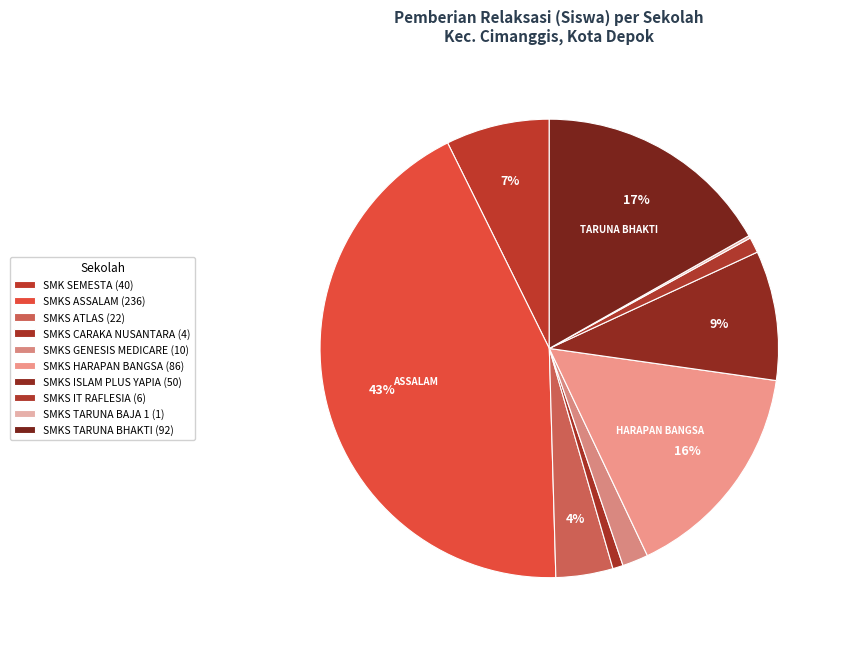

What percentage is the SMKS CARAKA NUSANTARA slice, to the nearest percent?

1%